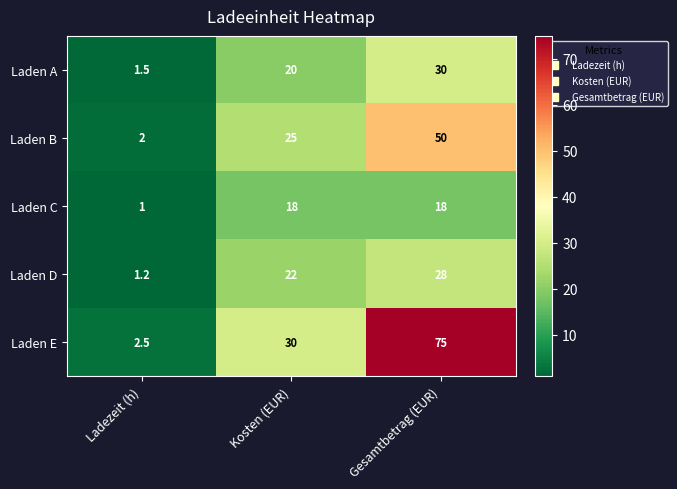

At Kosten (EUR), list the series in order from smallest to largest.

Laden C, Laden A, Laden D, Laden B, Laden E